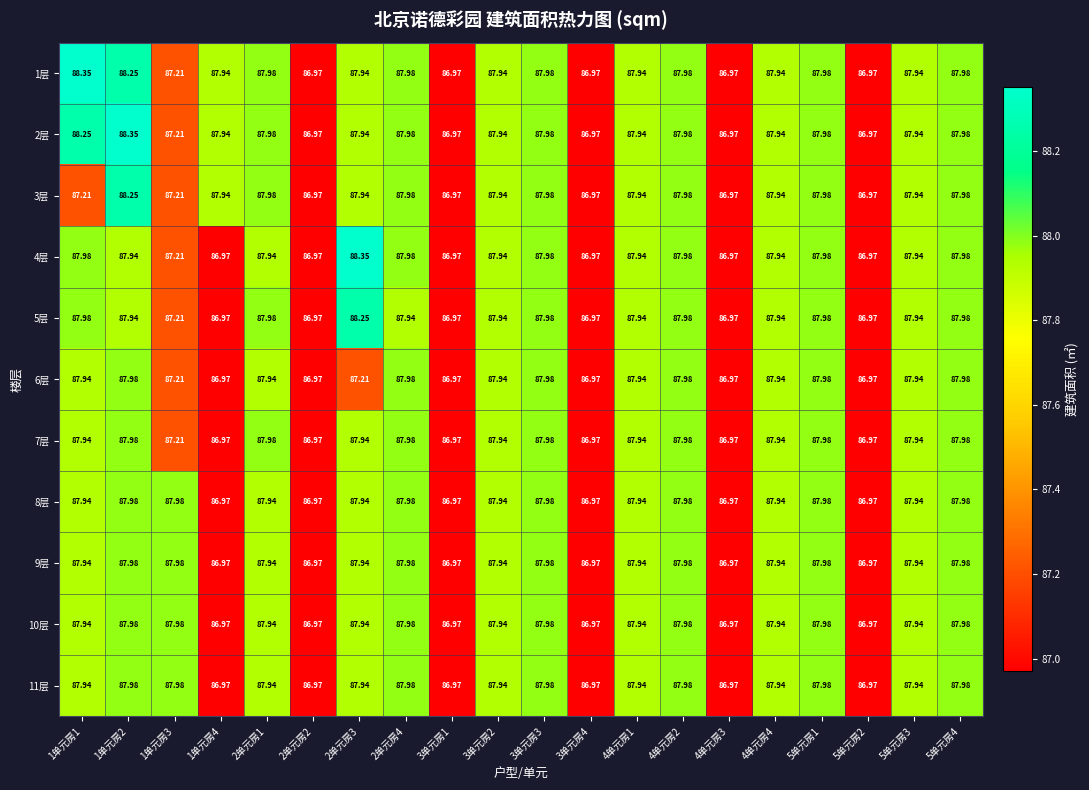

Is the value of 11层 at 4单元房3 greater than the value of 9层 at 1单元房2?

No